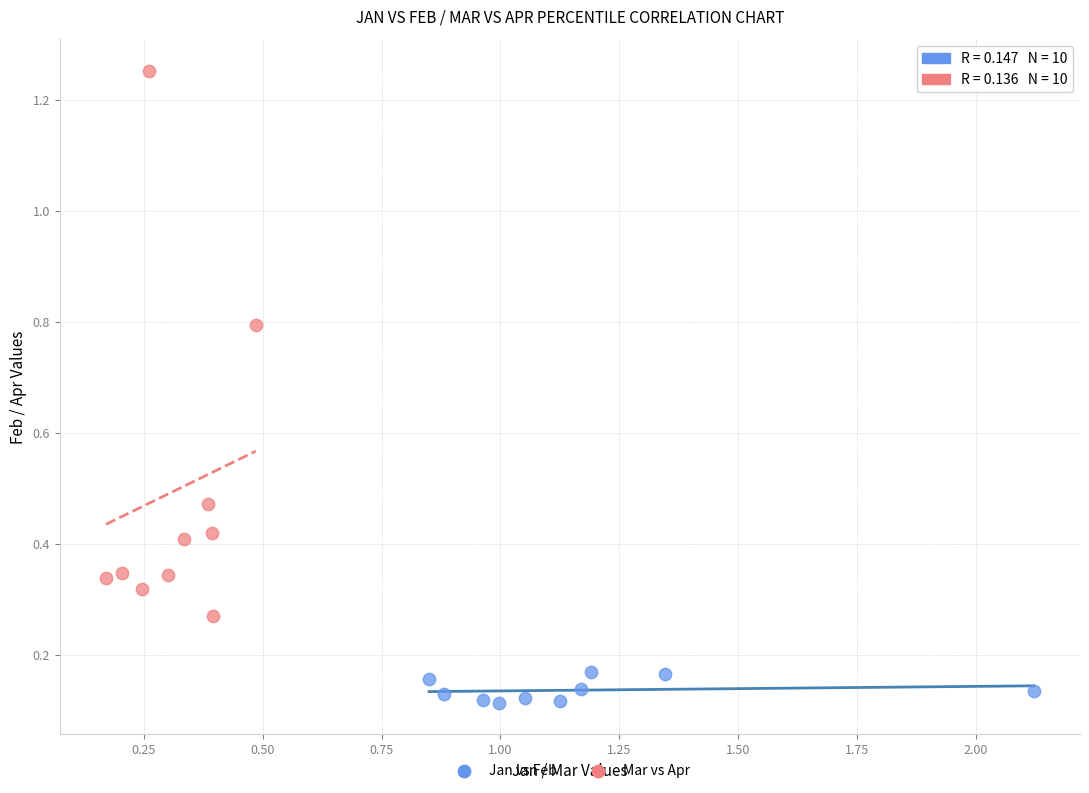

Which series reaches the maximum Y coordinate?

Mar vs Apr